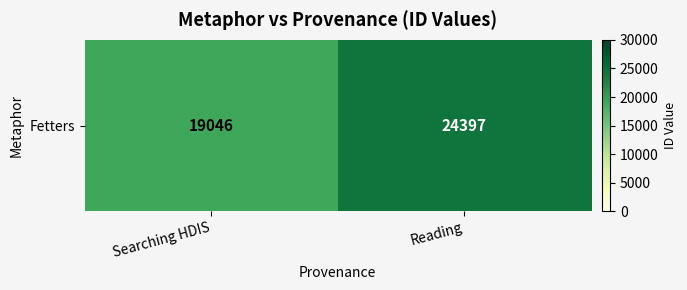

How many values are below 24397?

1